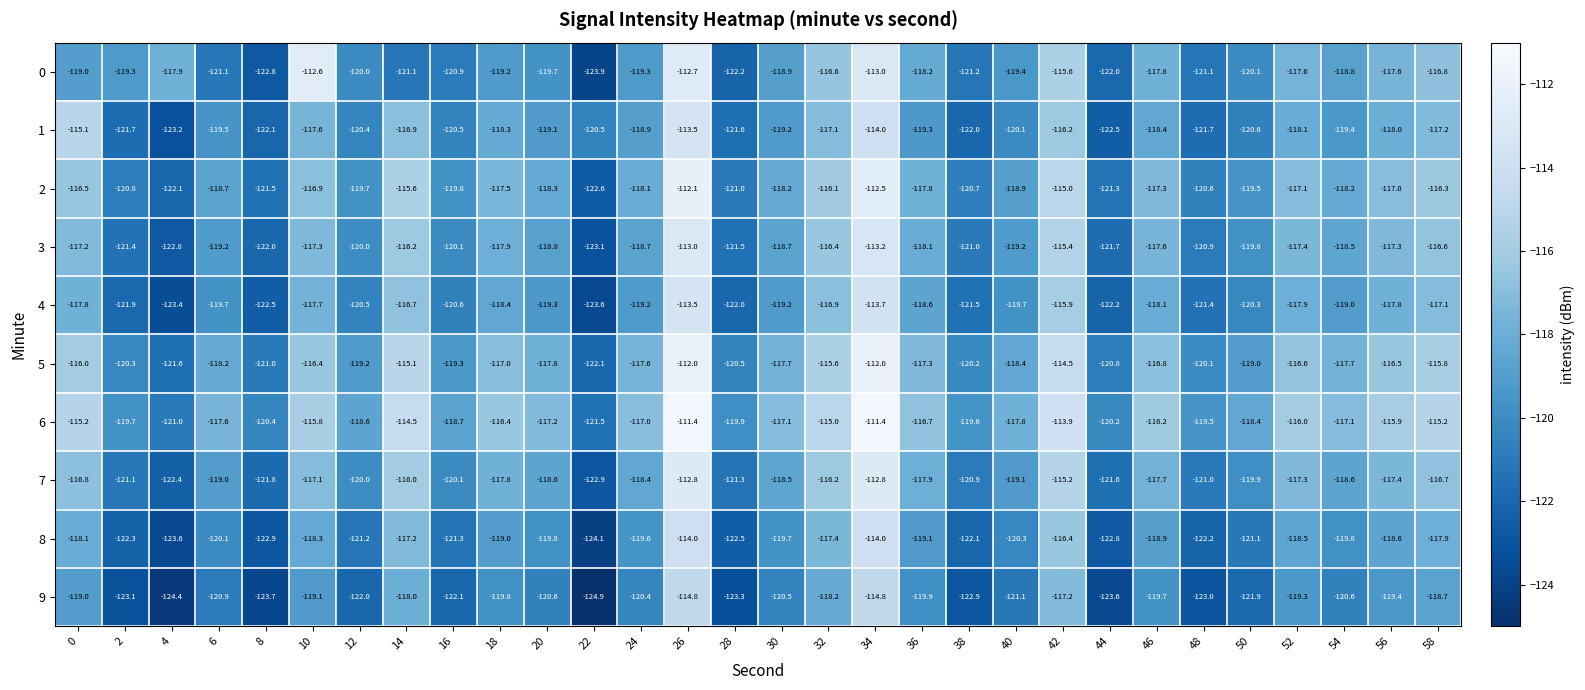

How many data points does each series have?

30